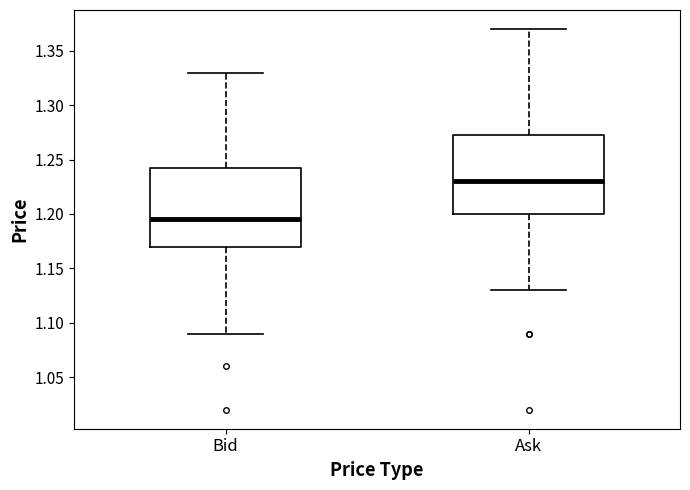

Reading left to right, read every box against the y-axis: the position of its median line, the range the box covers, and the ends of its whiskers. The values are not printed on the chart, so give them approximately, as read against the axis.

Bid: median 1.195, box 1.170 to 1.245, whiskers 1.090 to 1.330
Ask: median 1.230, box 1.200 to 1.275, whiskers 1.130 to 1.370